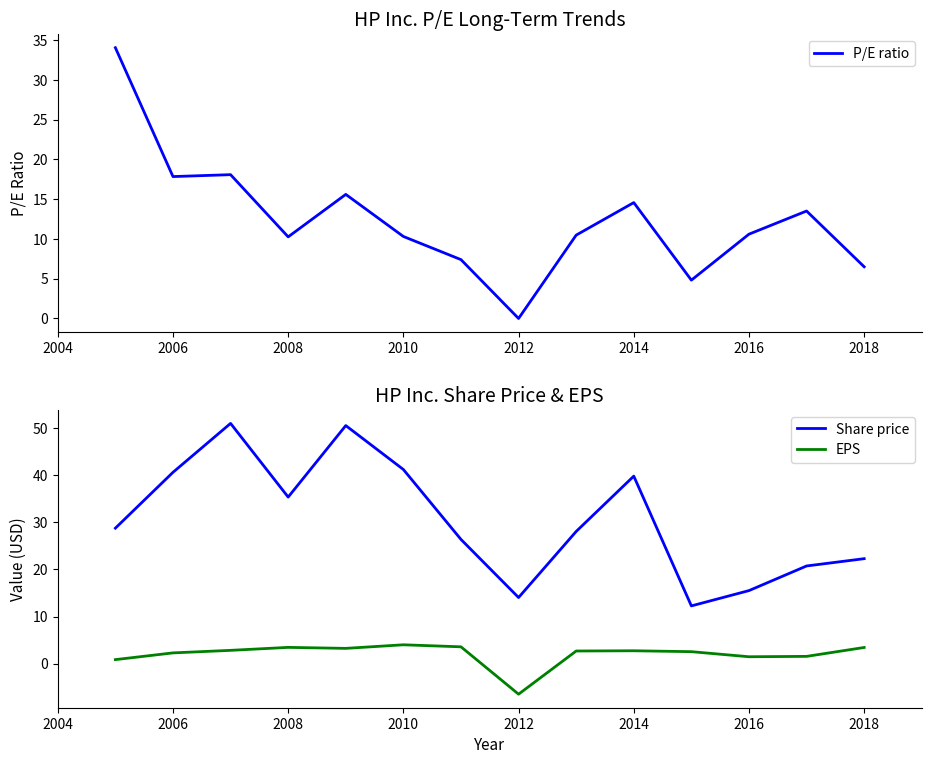

The value of Share price at 2014 is 39.8. True or false?

True